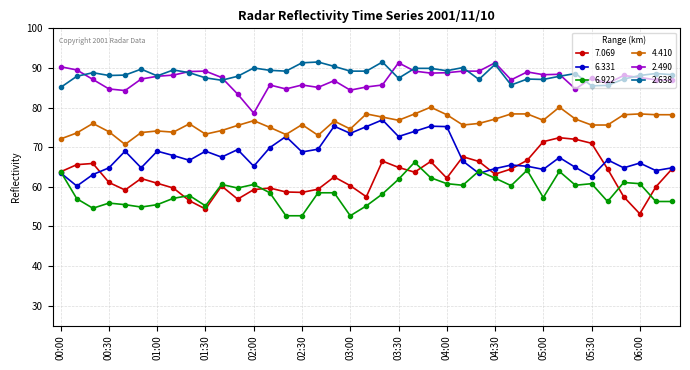

True or false: 4.410 and 7.069 cross at least once.

False